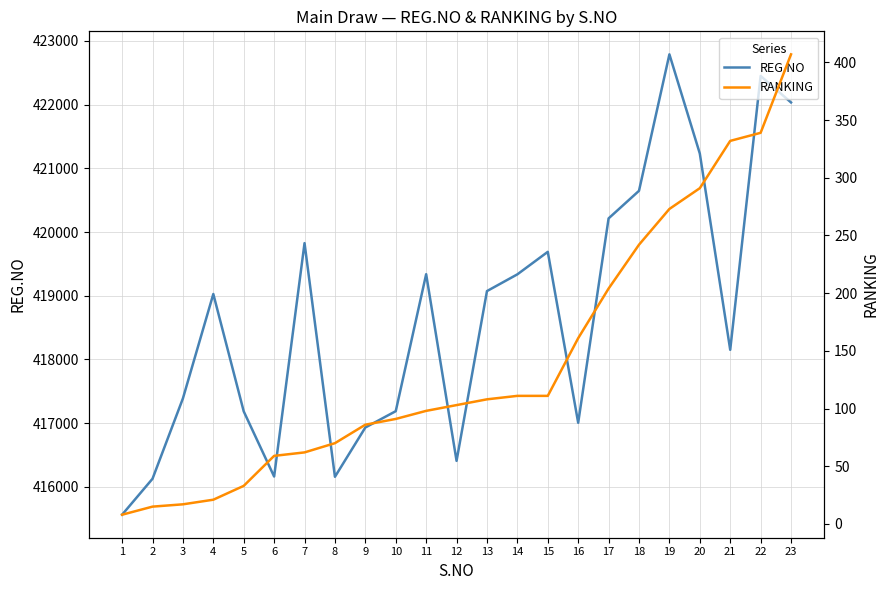

What is the average value of the RANKING series?

141